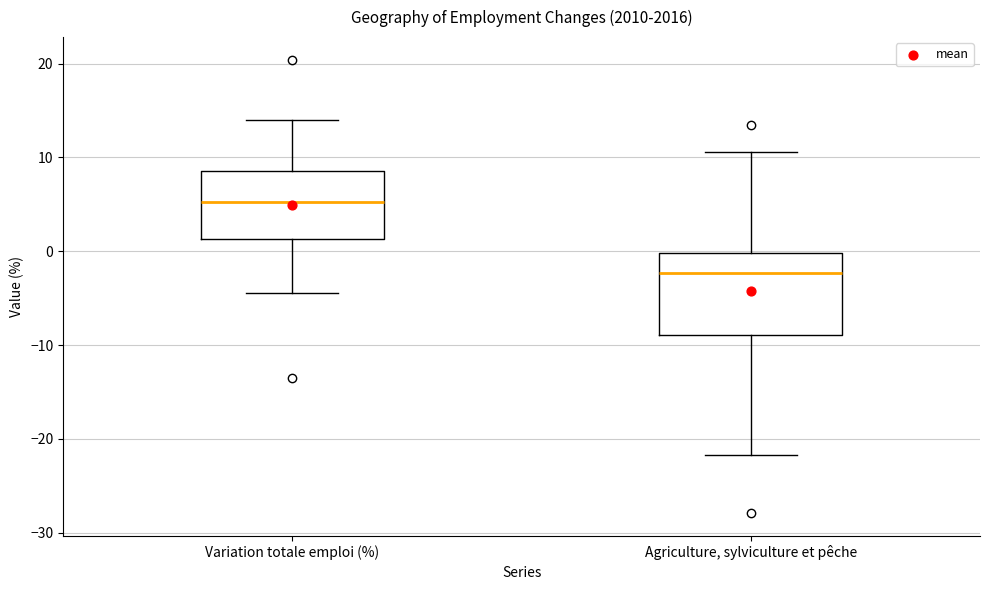

Reading left to right, transcribe this box plot: for each box, give where its median line is, the range the box spans, and where its two whiskers end, as read against the y-axis. The values are not printed on the chart, so give them approximately, as read against the axis.

Variation totale emploi (%): median 5, box 1 to 9, whiskers -4 to 14
Agriculture, sylviculture et pêche: median -2, box -9 to 0, whiskers -22 to 11